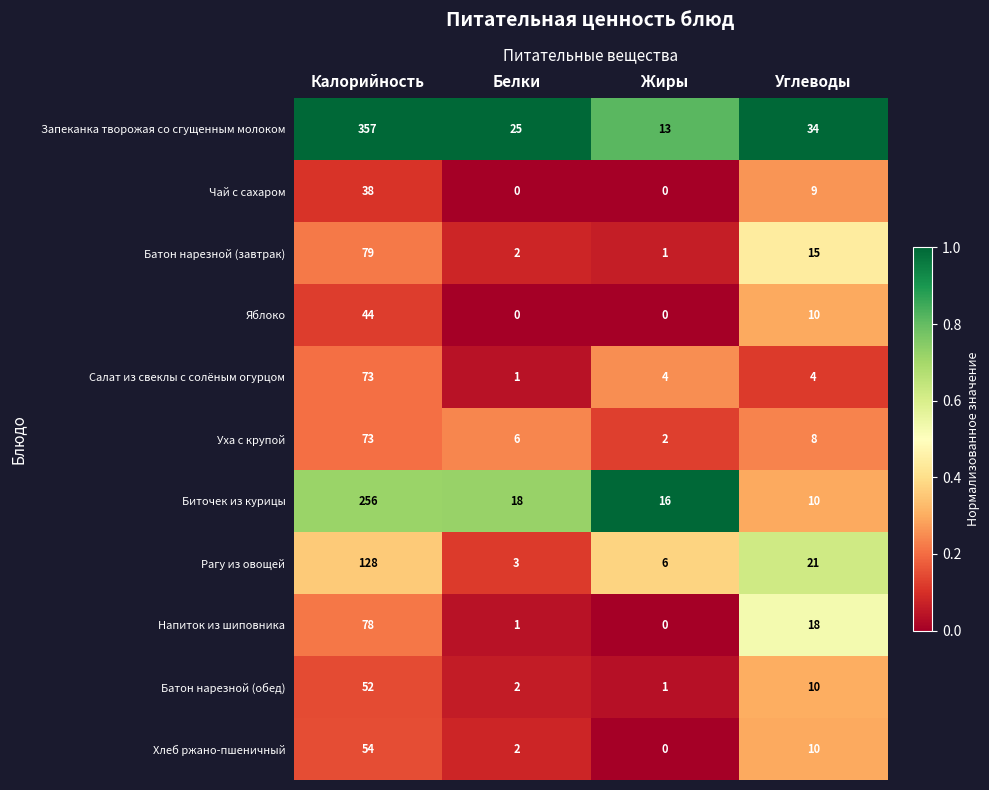

Where does the Рагу из овощей series first go above 21?

Калорийность